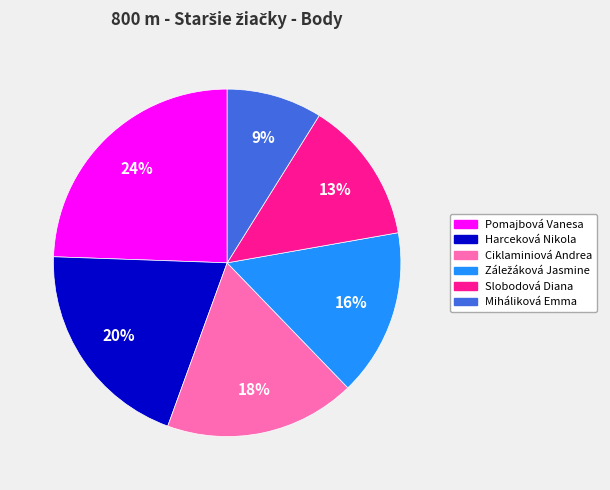

The Harceková Nikola slice represents 6% of the pie. True or false?

False